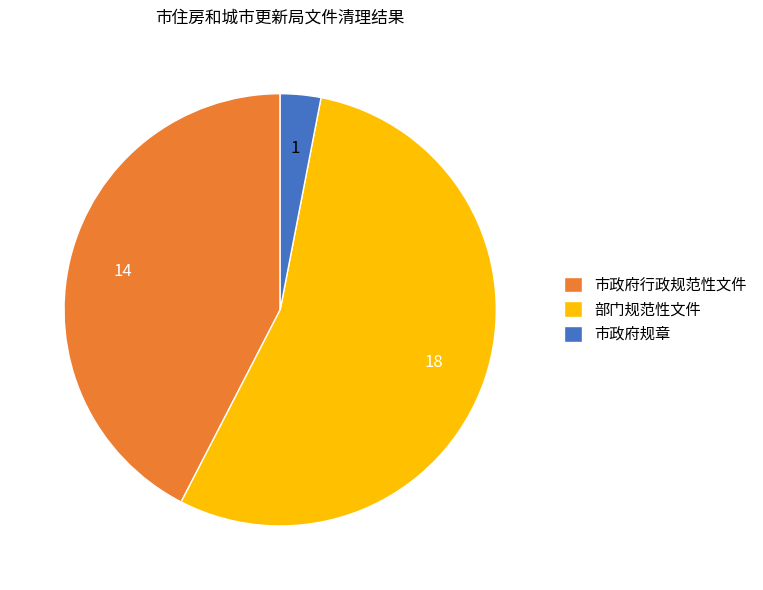

What is the ratio of the value at 部门规范性文件 to the value at 市政府行政规范性文件?

1.3